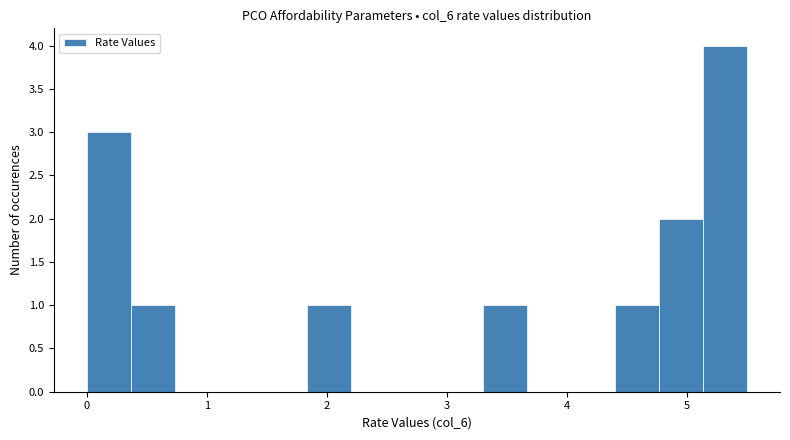

Read against the x-axis, roughly where is the centre of the tallest bar?

5.3